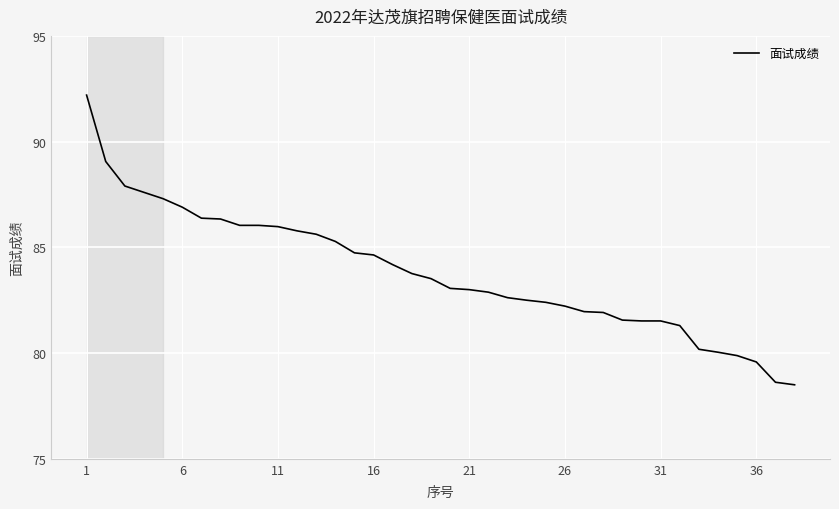

What is the difference between the maximum and second lowest values?

13.6